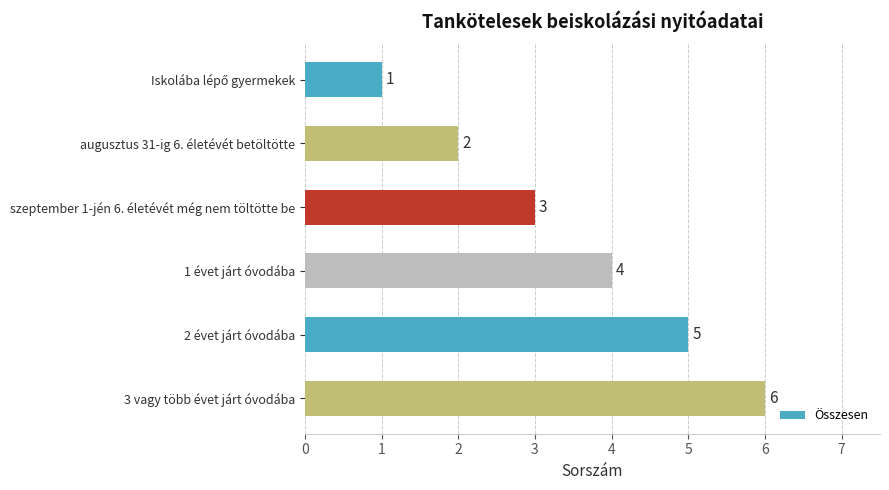

Count the values in the range 2 to 5.

4